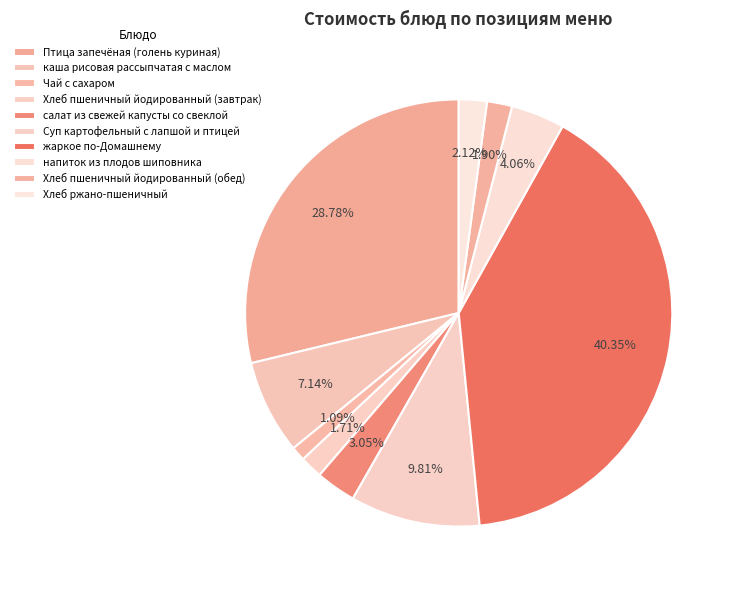

Count the number of slices in the pie.

10